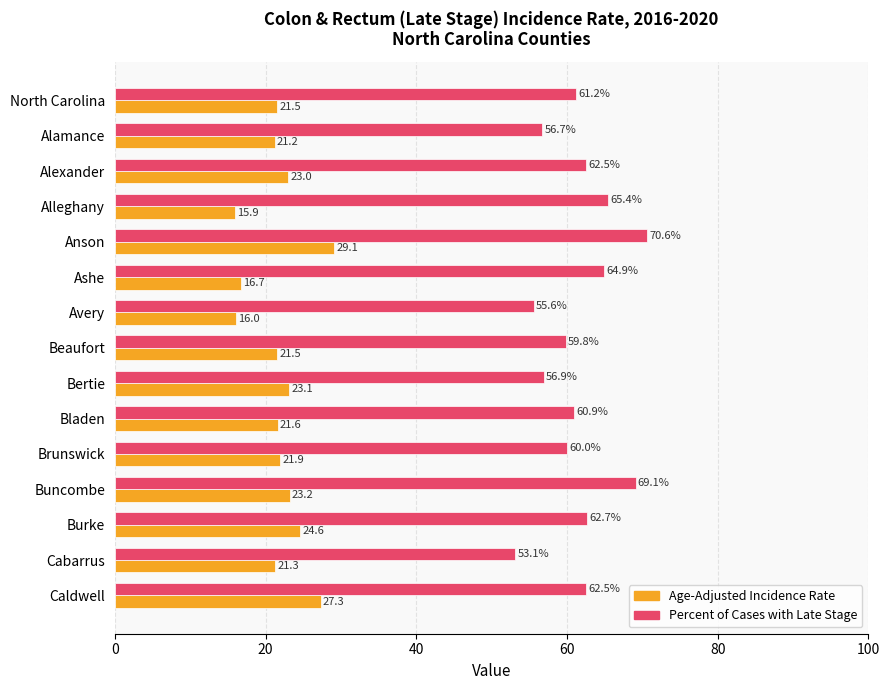

At Alleghany, list the series in order from smallest to largest.

Age-Adjusted Incidence Rate, Percent of Cases with Late Stage